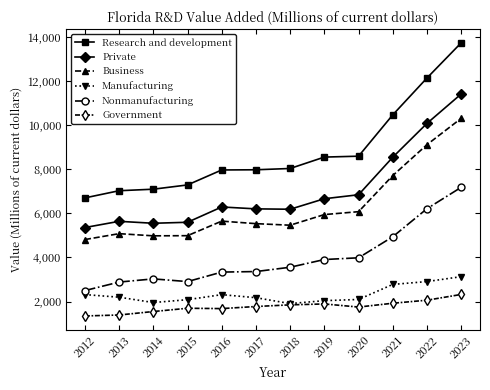

The Research and development series shows 7290.8 at 2015. True or false?

True